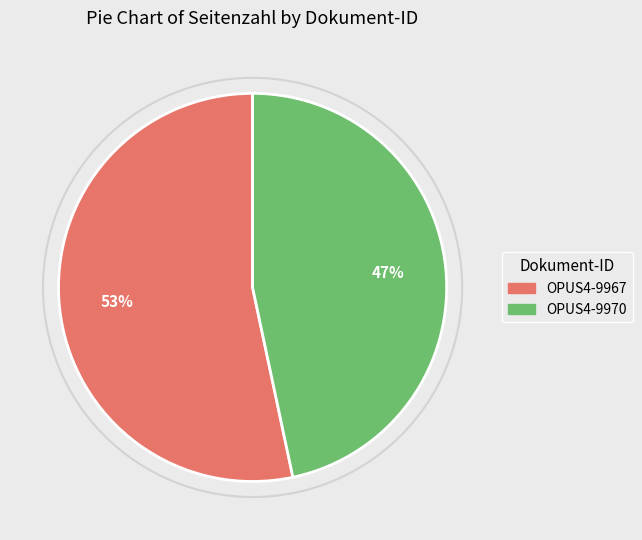

Combined, do OPUS4-9967 and OPUS4-9970 account for over 50%?

Yes